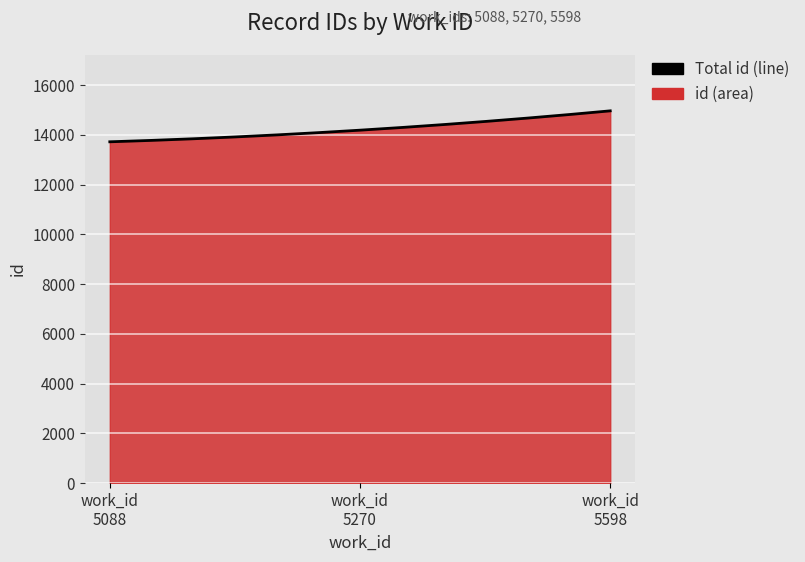

How many values are below 14187?

1